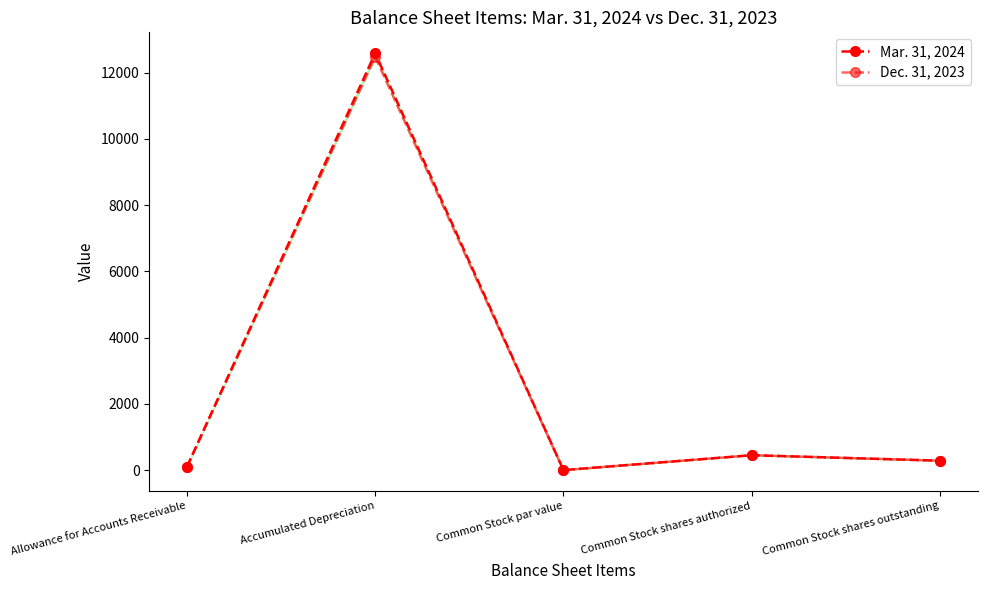

Where is Mar. 31, 2024 nearest to the value 6293?

Common Stock shares authorized